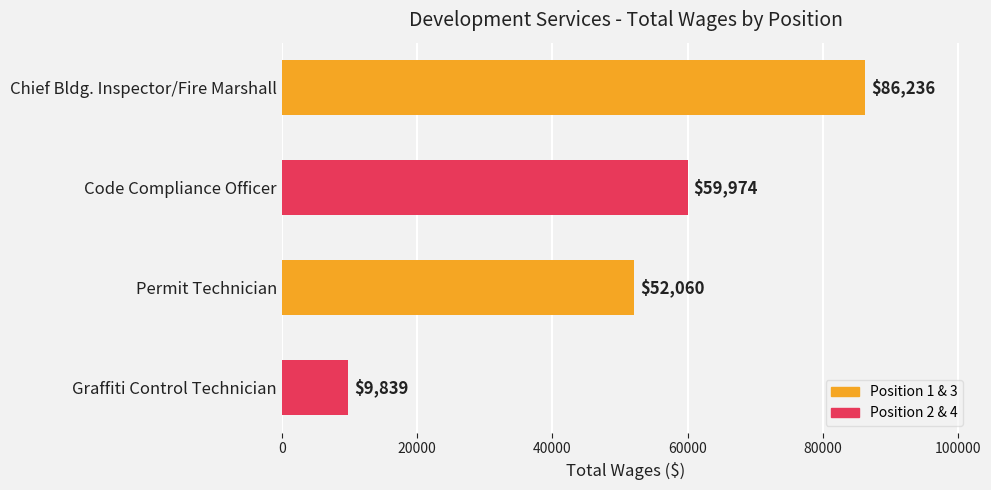

List the labels in order of value, smallest first.

Graffiti Control Technician, Permit Technician, Code Compliance Officer, Chief Bldg. Inspector/Fire Marshall